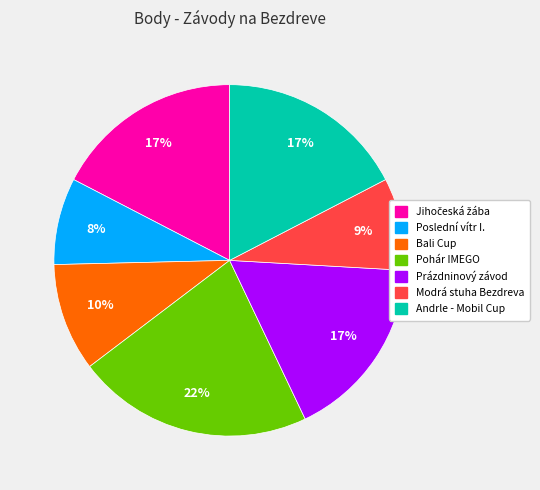

Does any single category account for the majority?

No